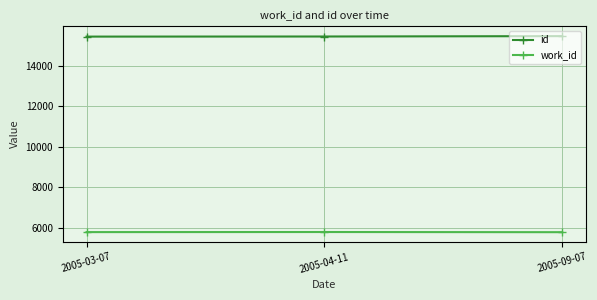

What is the total value across all series at 2005-09-07?

21237